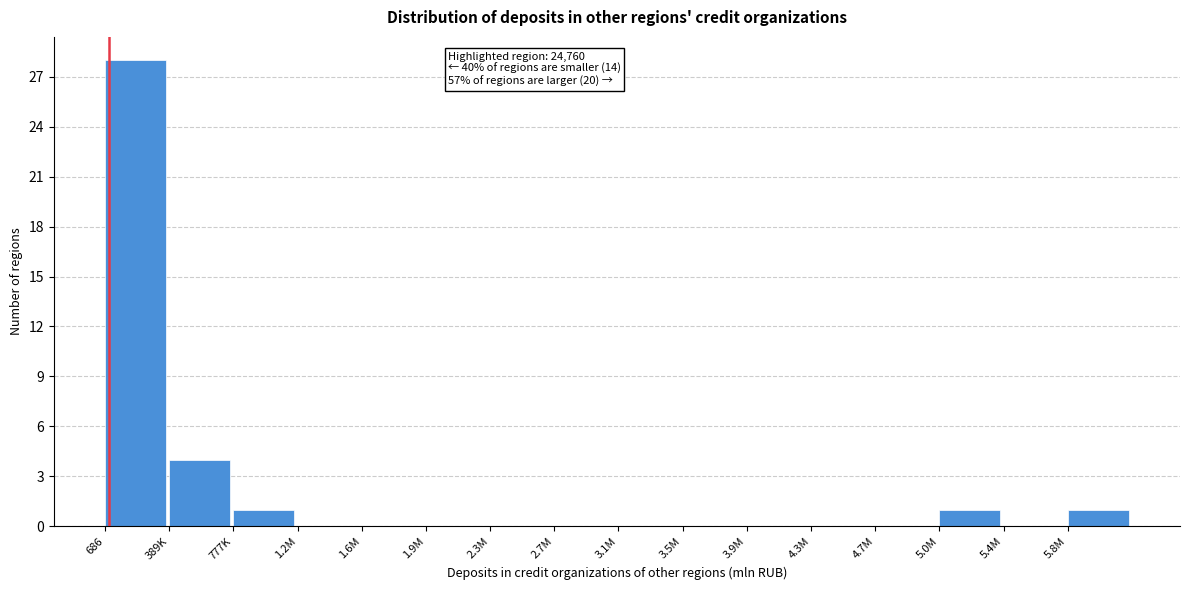

Reading left to right, extract all data points from this chart.

686=28	389K=4	777K=1	1.2M=0	1.6M=0	1.9M=0	2.3M=0	2.7M=0	3.1M=0	3.5M=0	3.9M=0	4.3M=0	4.7M=0	5.0M=1	5.4M=0	5.8M=1